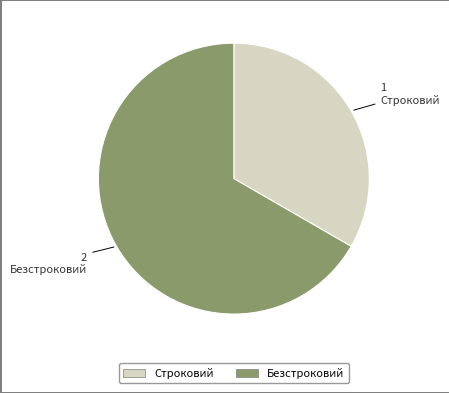

Between Строковий and Безстроковий, which is larger?

Безстроковий